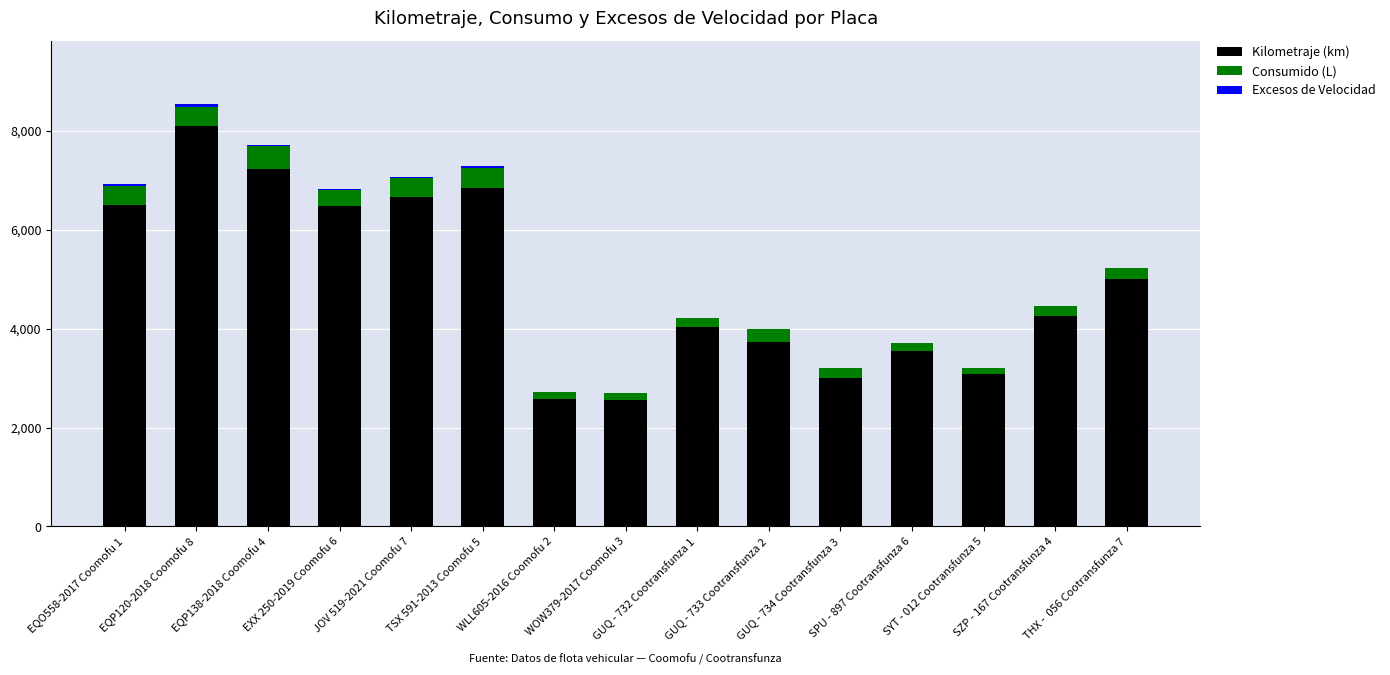

What is the maximum value for Kilometraje (km)?

8091.6